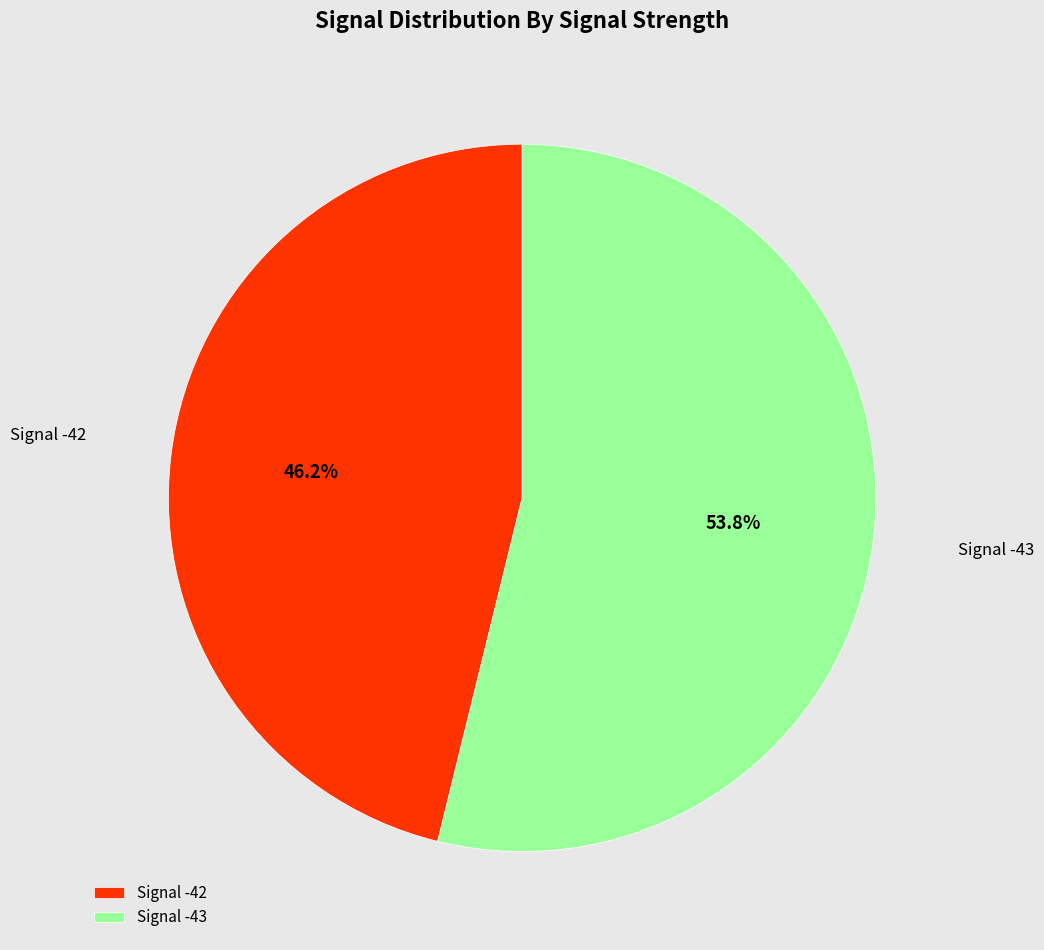

Approximately how many times larger is the value at Signal -43 compared to Signal -42?

1.2